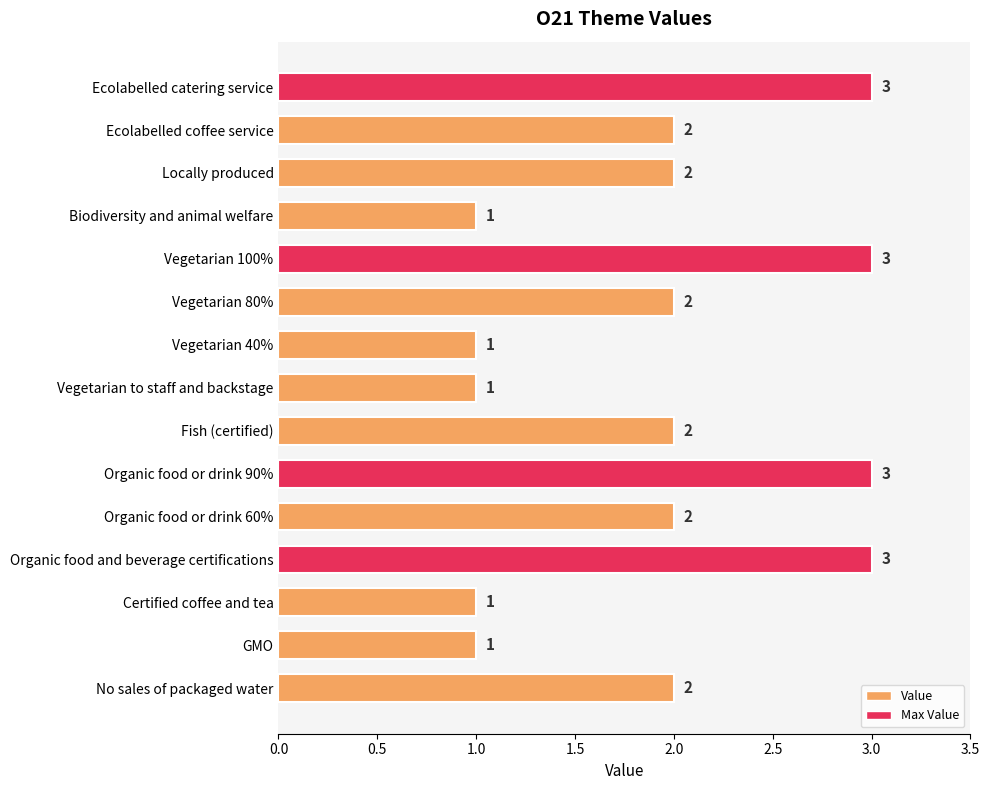

What position from the top is Organic food or drink 90%?

10